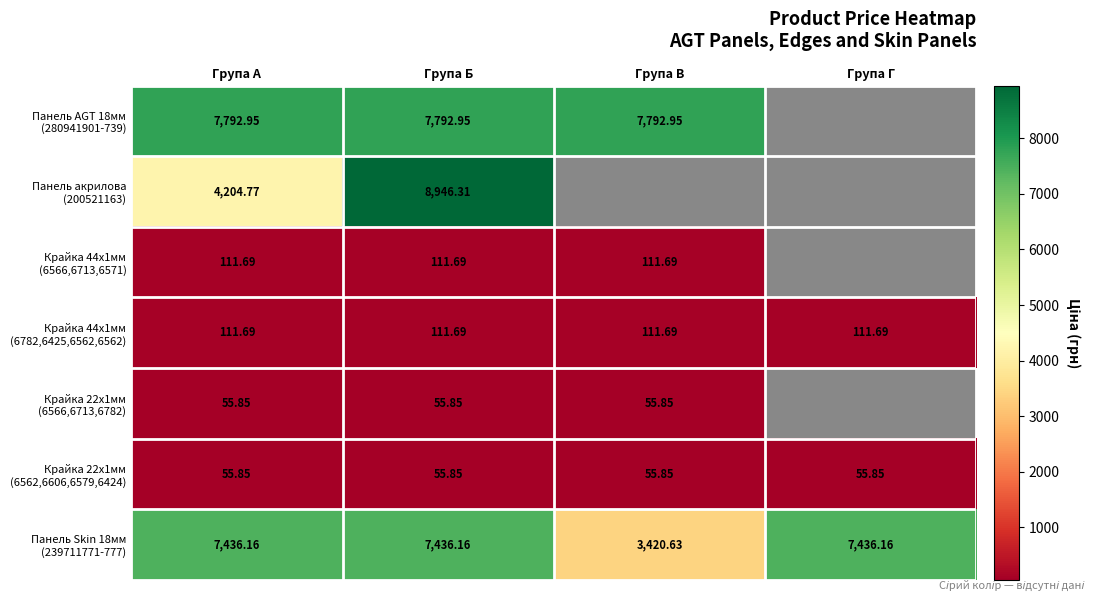

List the labels in order of Крайка 44x1мм (6782,6425,6562,6562) value, smallest first.

Група А, Група Б, Група В, Група Г